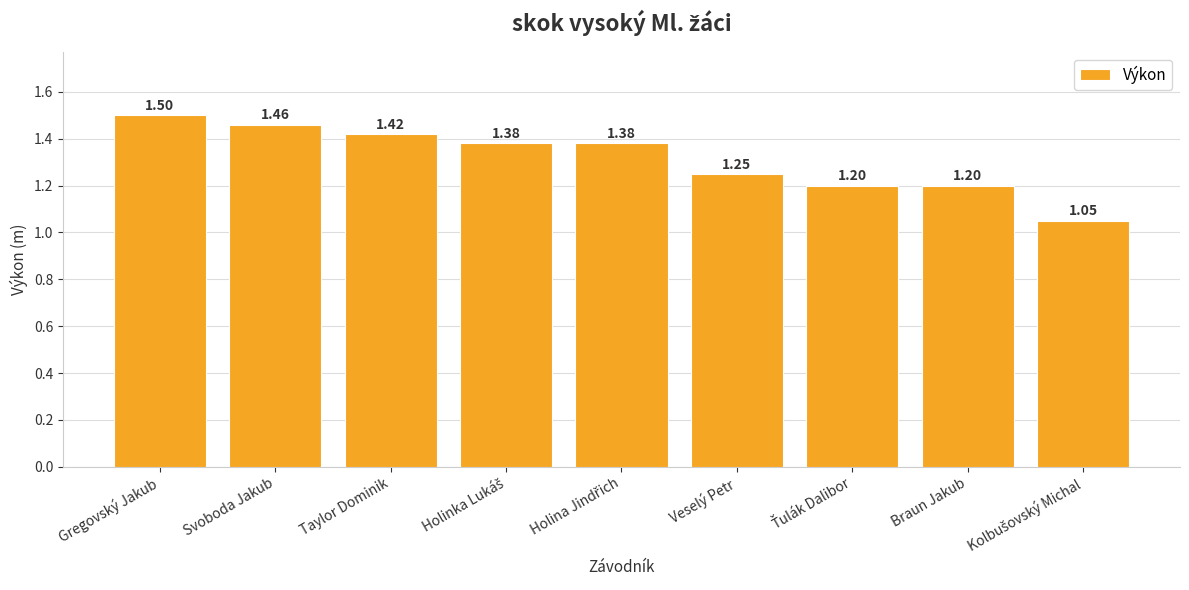

What is the sum of all values?

11.8